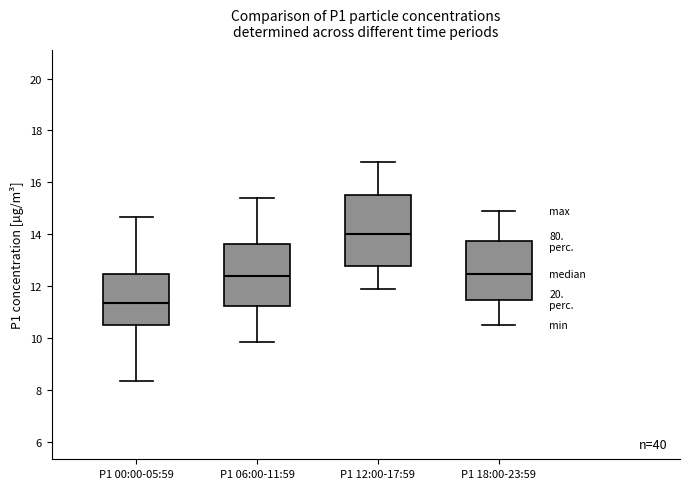

Where is the lower edge of the box for P1 12:00-17:59 on the y-axis? The values are not printed on the chart, so give them approximately, as read against the axis.

12.8